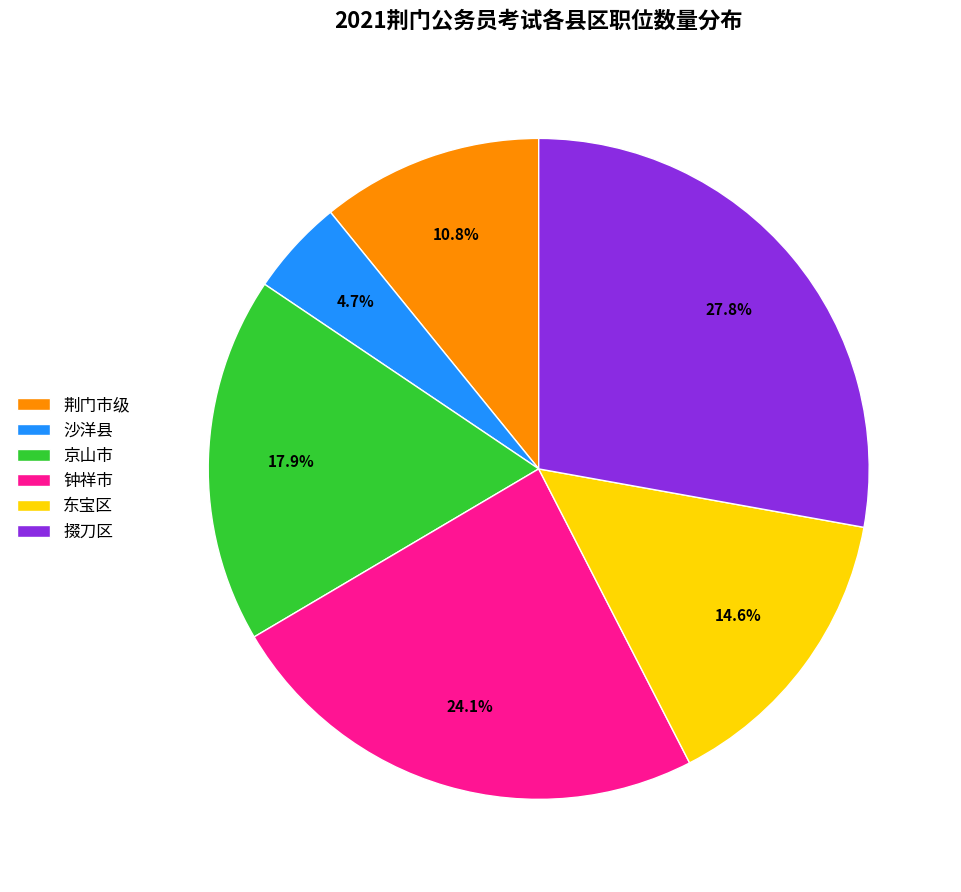

Combined, do 荆门市级 and 沙洋县 account for over 50%?

No